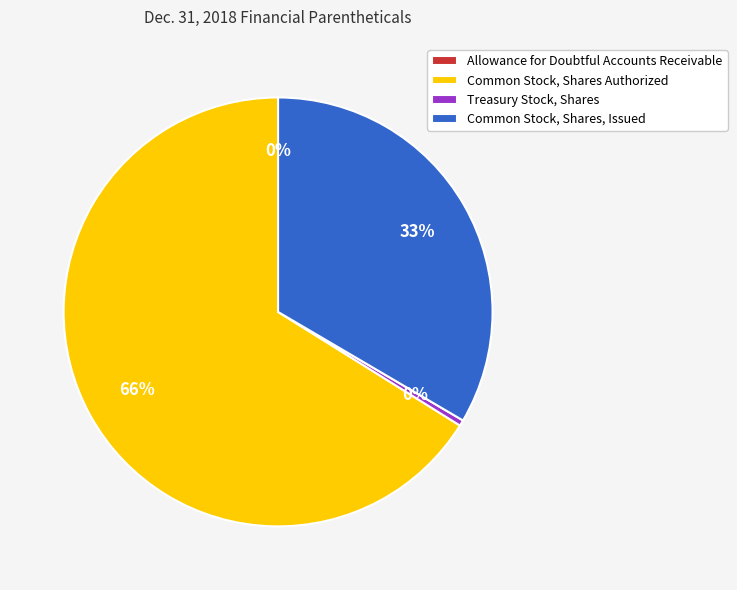

What is the ratio of the value at Common Stock, Shares, Issued to the value at Common Stock, Shares Authorized?

0.5